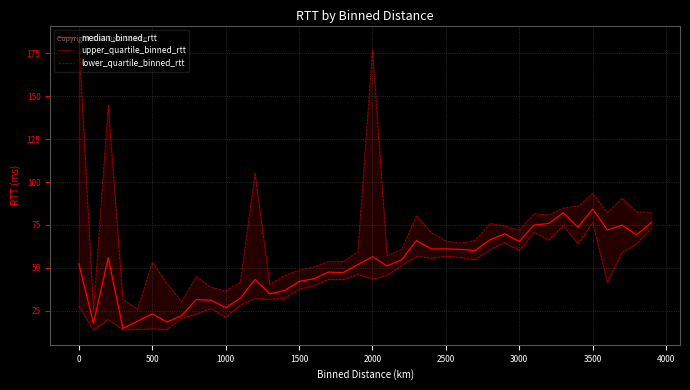

The value of median_binned_rtt at 2000 is 56.5. True or false?

True